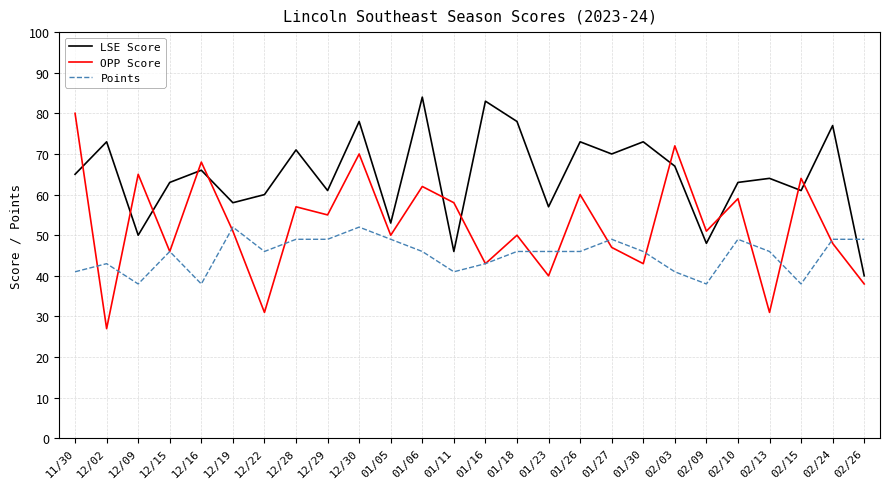

Read the OPP Score value at 12/09.

65